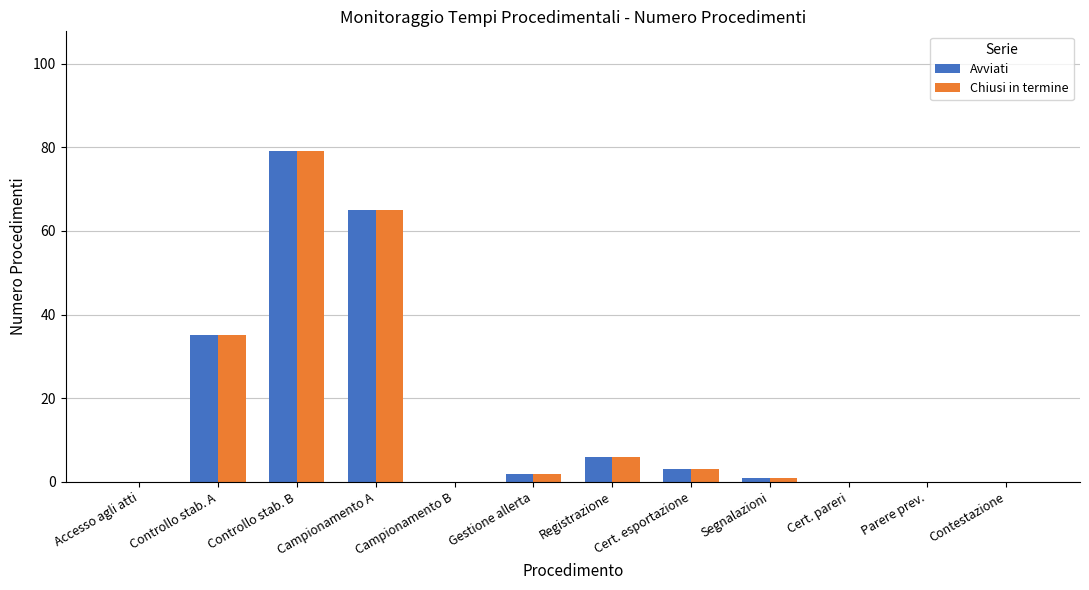

Count the number of data series in this chart.

2